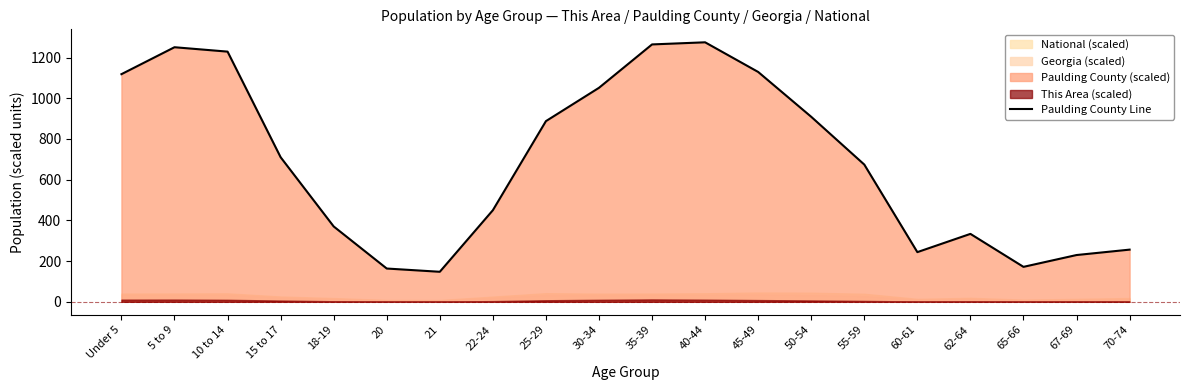

Where is the data nearest to the value 711?

15 to 17